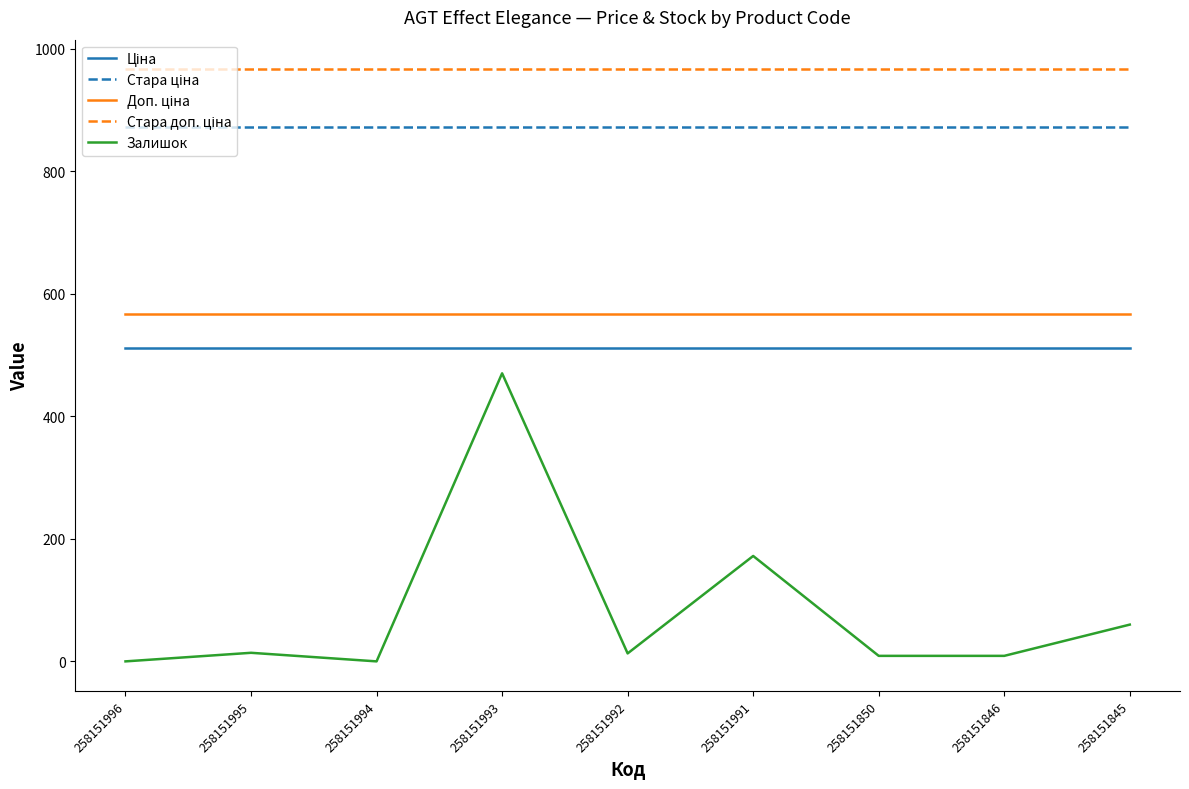

What is the average value of the Залишок series?

83.0